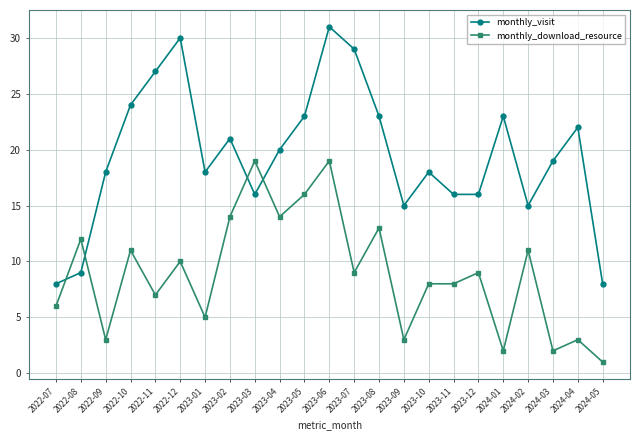

What is the maximum value for monthly_visit?

31